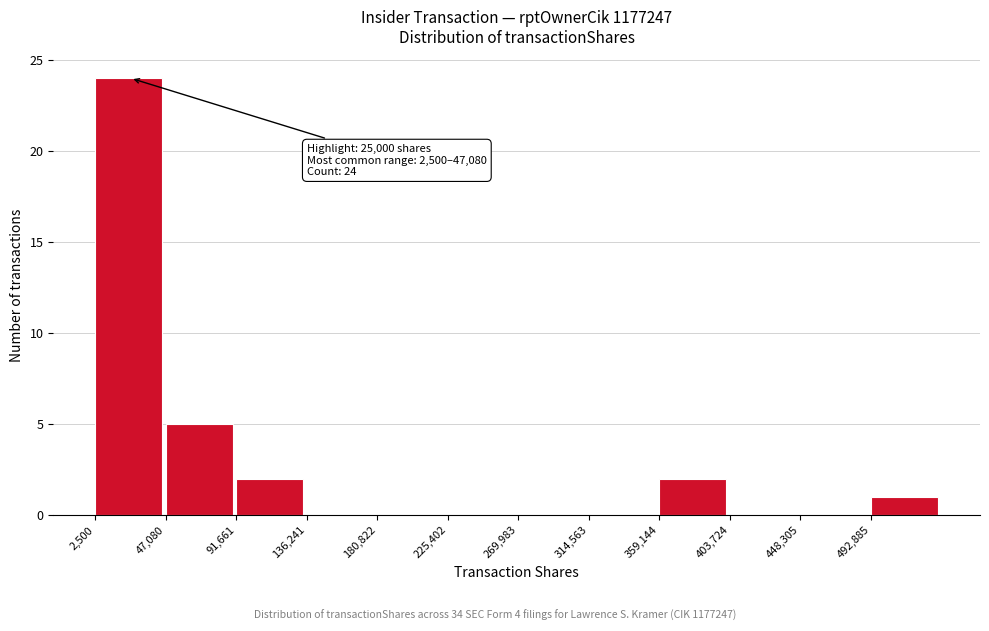

Which range on the x-axis has the tallest bar?

5000 to 45000